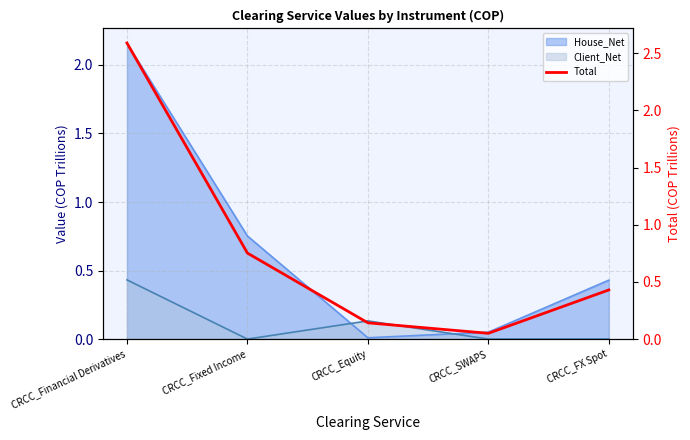

List the labels in order of value, largest first.

CRCC_Financial Derivatives, CRCC_Fixed Income, CRCC_FX Spot, CRCC_Equity, CRCC_SWAPS